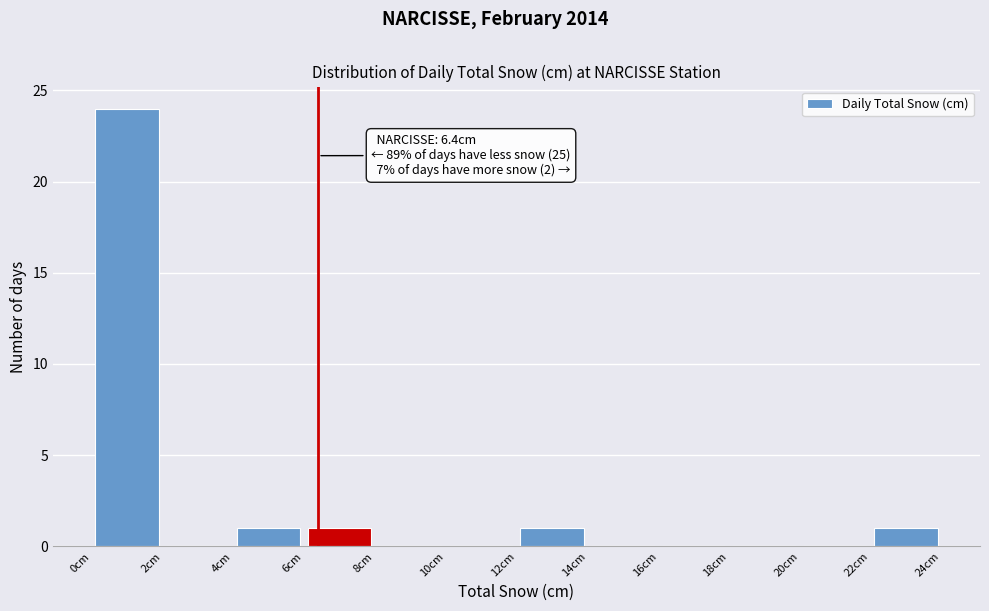

Which range on the x-axis has the tallest bar?

0 to 2